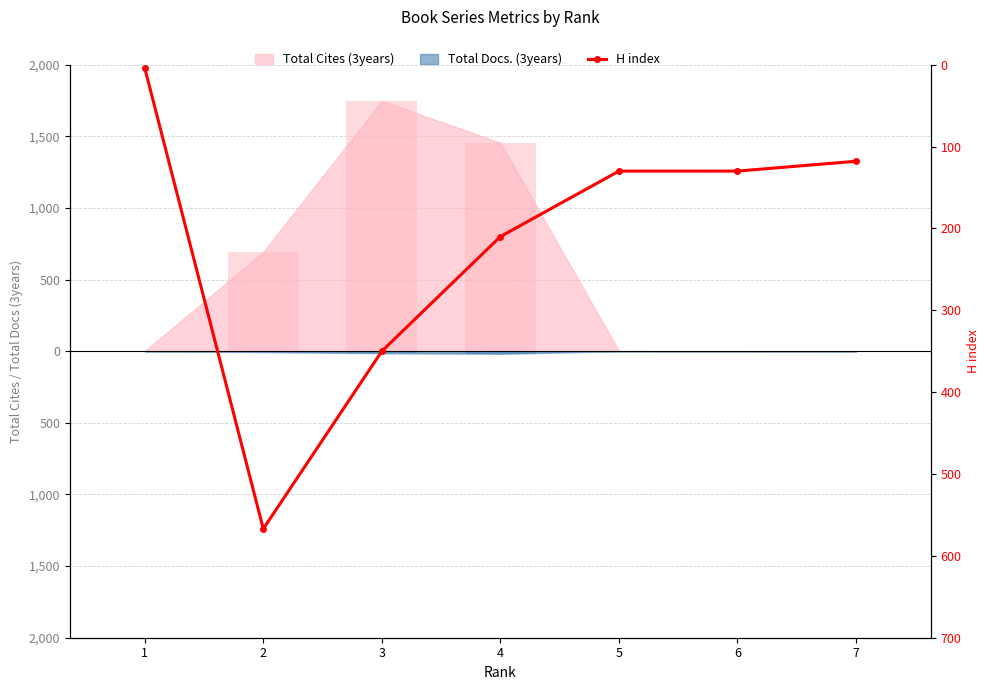

What is the sum of all values?

1509